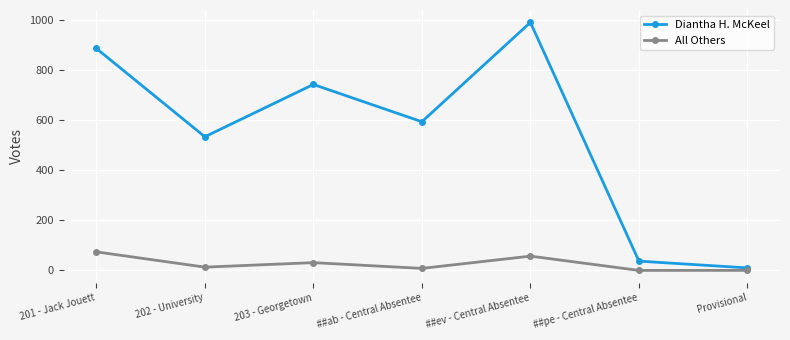

At ##ev - Central Absentee, list the series in order from smallest to largest.

All Others, Diantha H. McKeel